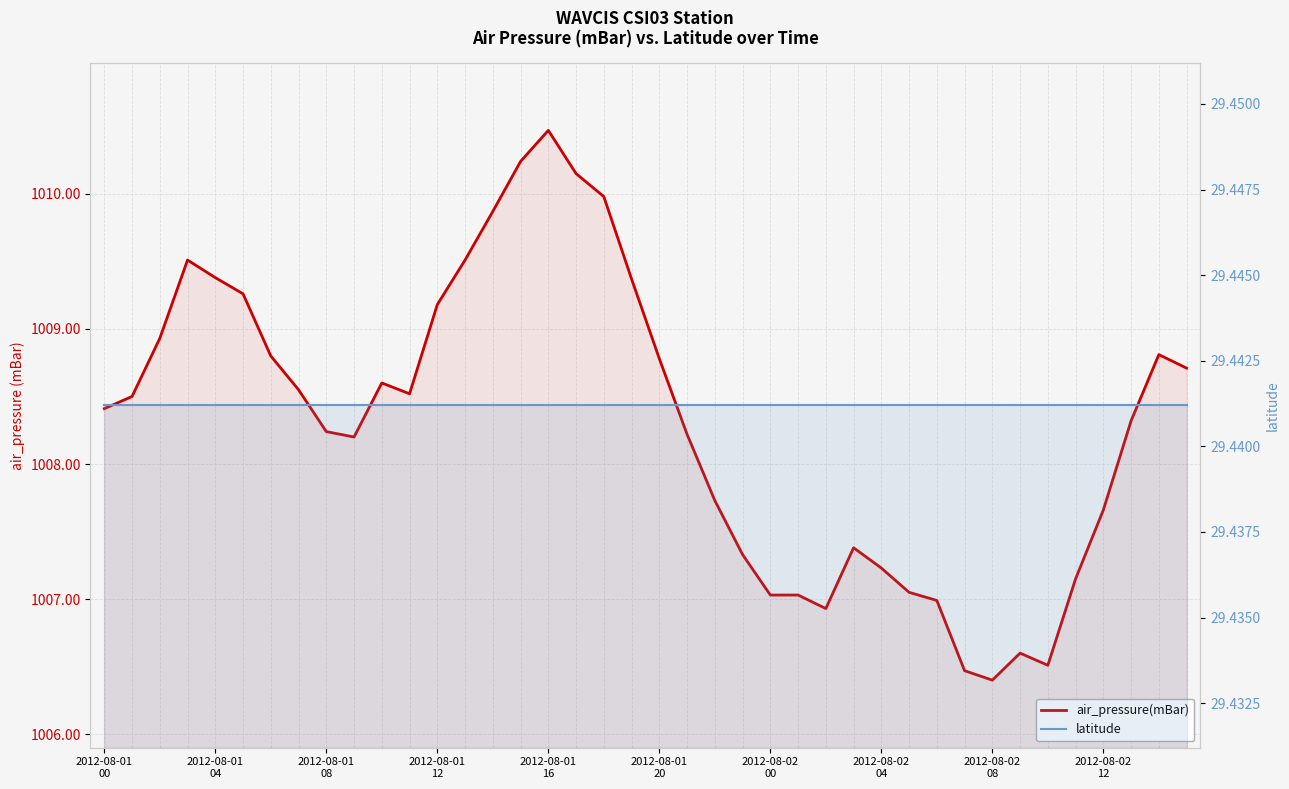

Where is latitude nearest to the value 29?

2012-08-01
00